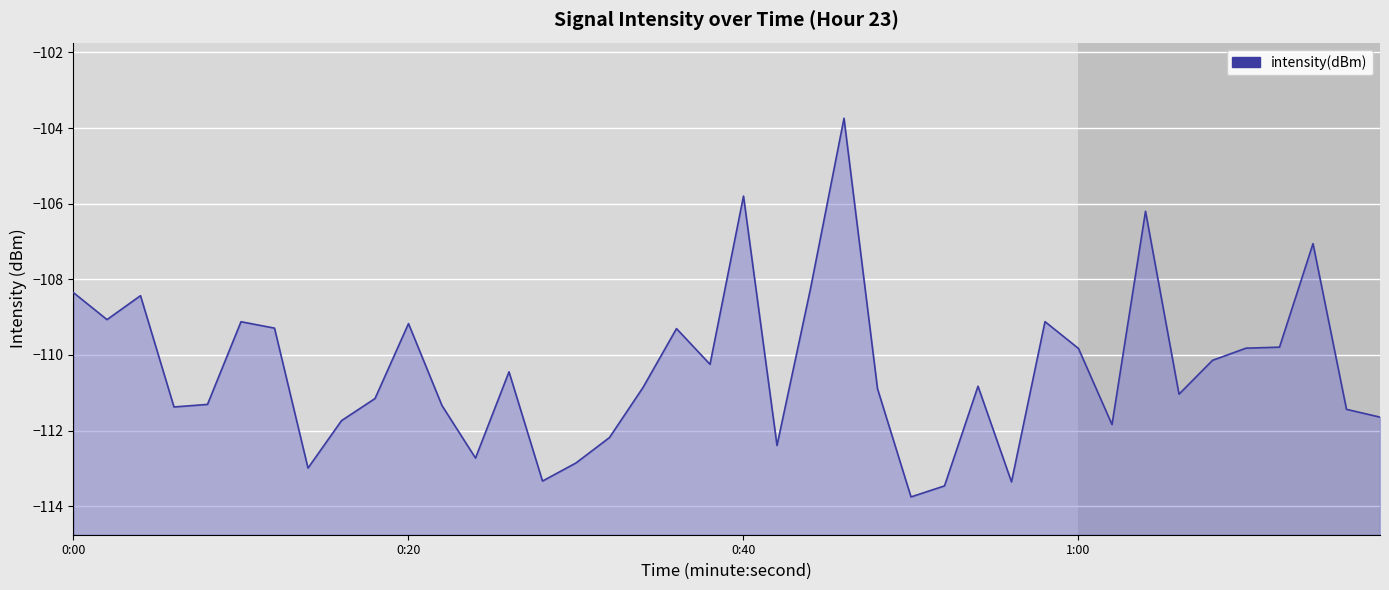

At which label does the data first exceed -110?

0:00